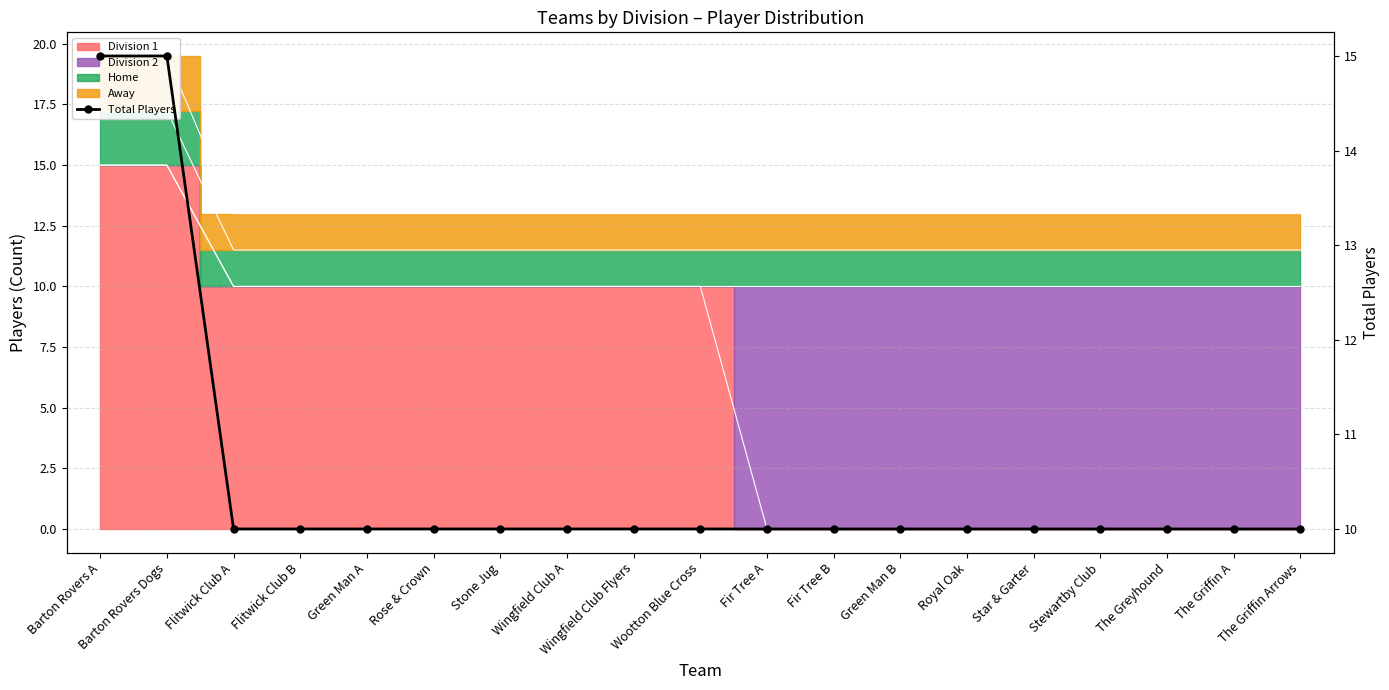

What is the smallest value displayed?

10